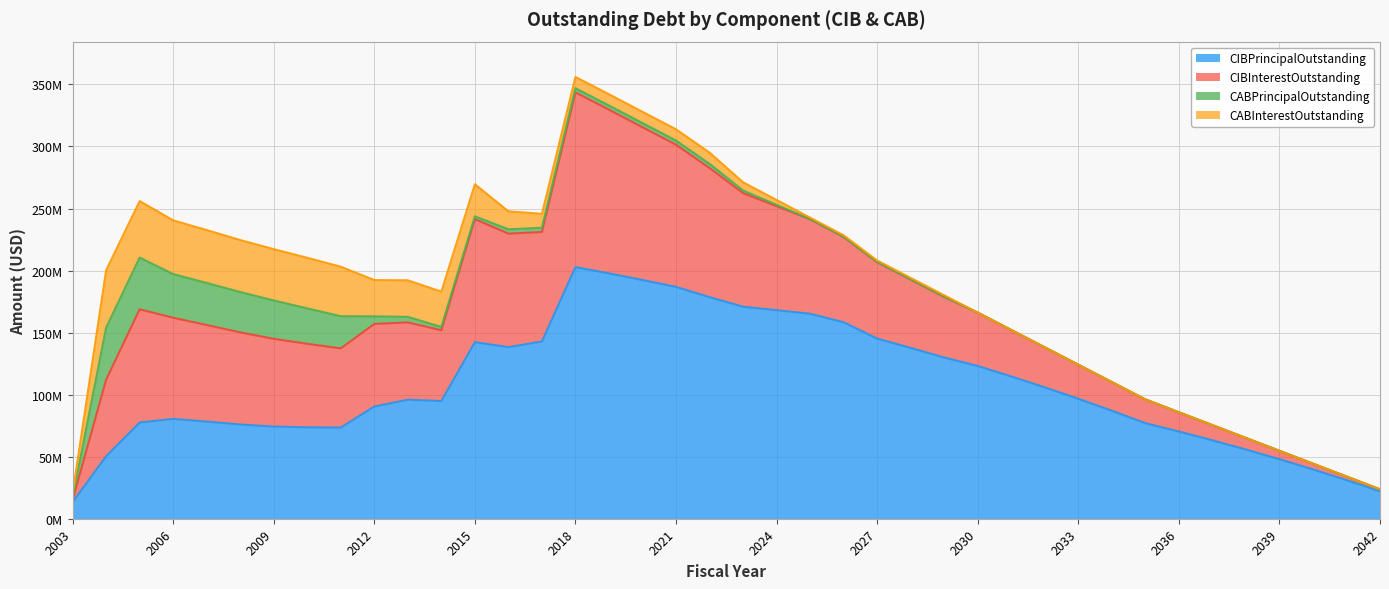

In CIBPrincipalOutstanding, how many points are higher than both neighbors (excluding endpoints)?

4